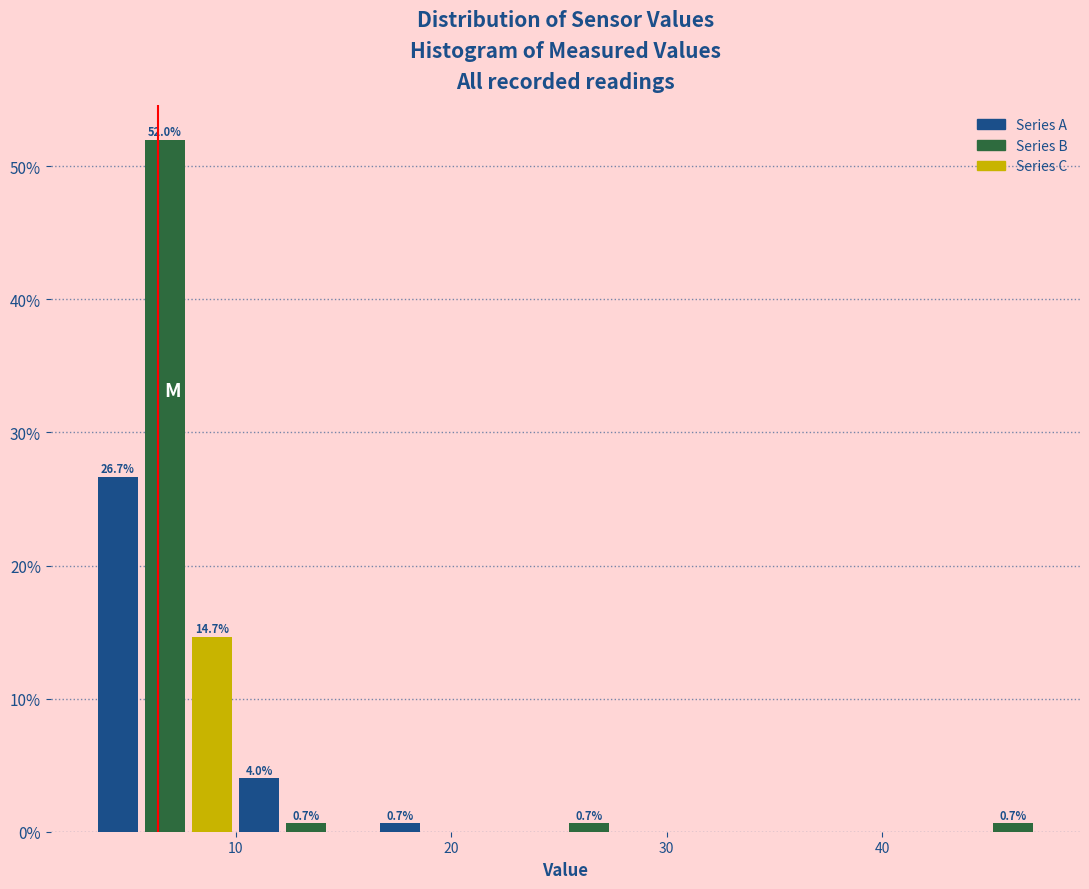

Around what value on the x-axis is the tallest bar? Give the approximate position of its centre, as read against the axis.

7